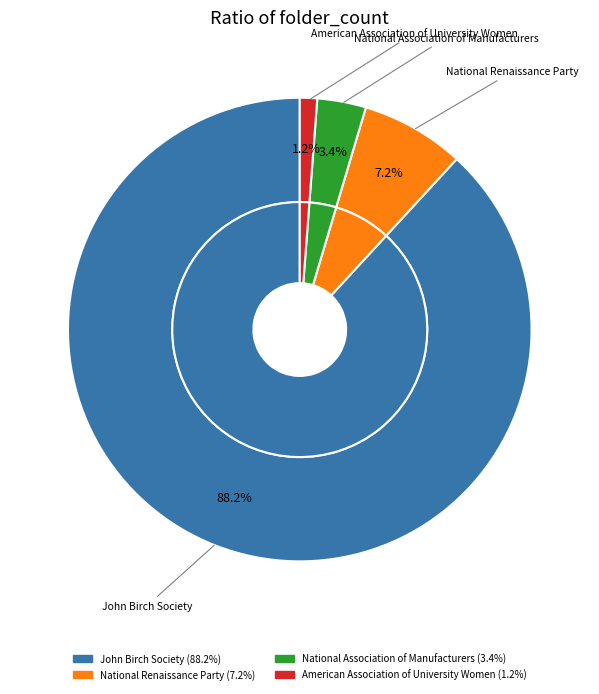

To the nearest percent, what is the difference between the largest and smallest slice percentages?

87%